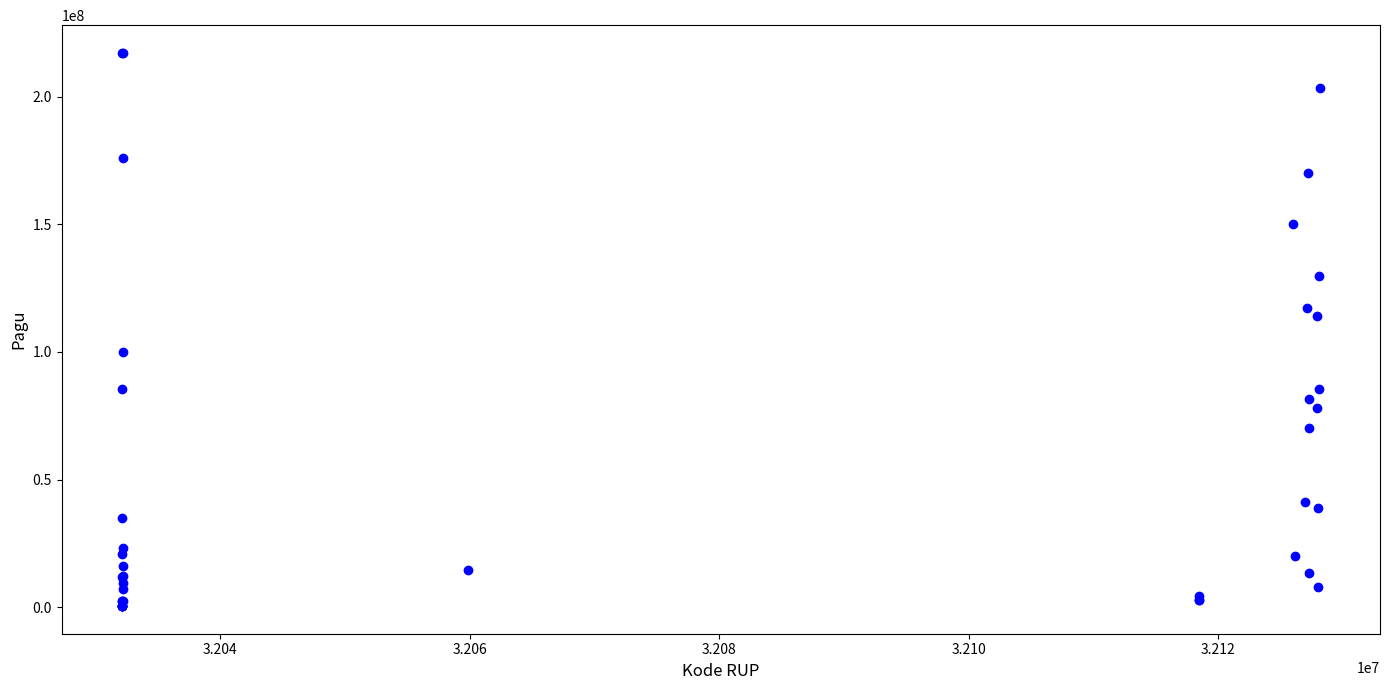

What Y value in the scatter plot is closest to 108830000?

114296000